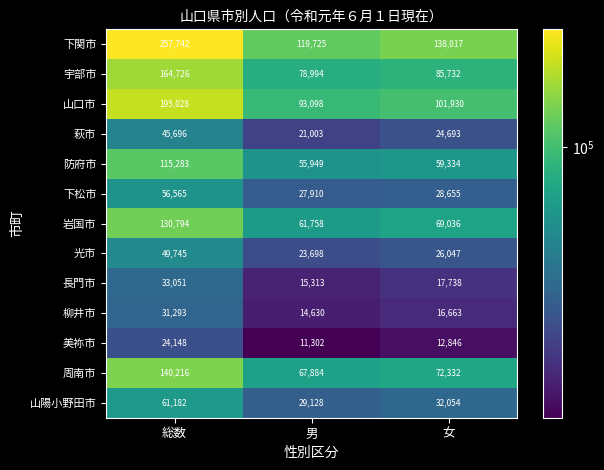

Which label corresponds to the largest value in the chart?

総数